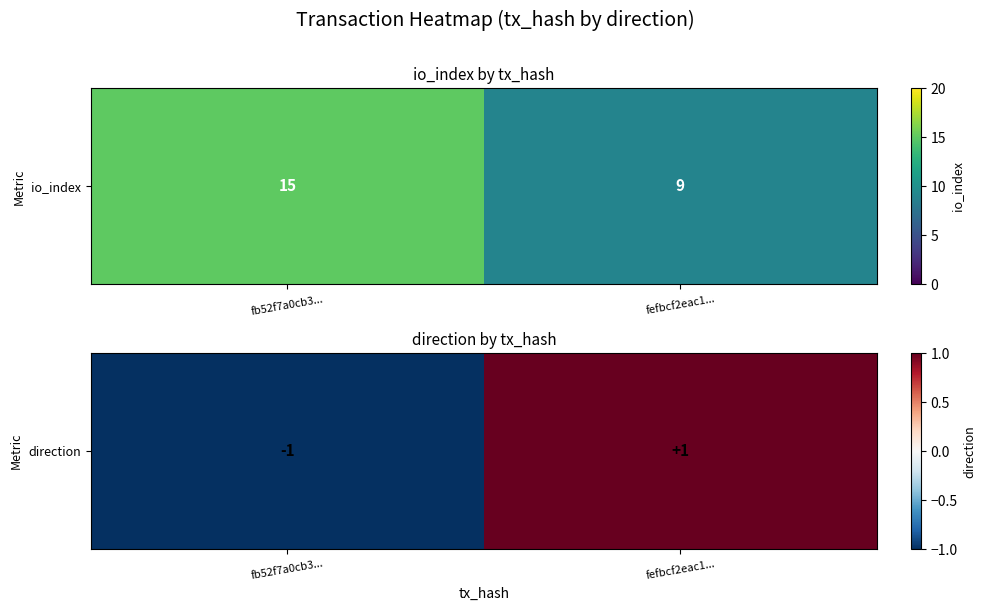

Read the value at fefbcf2eac1....

1